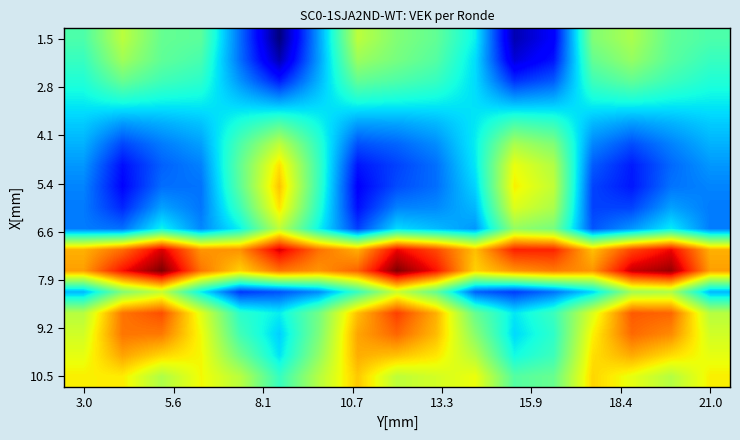

How many distinct data groups are displayed?

17